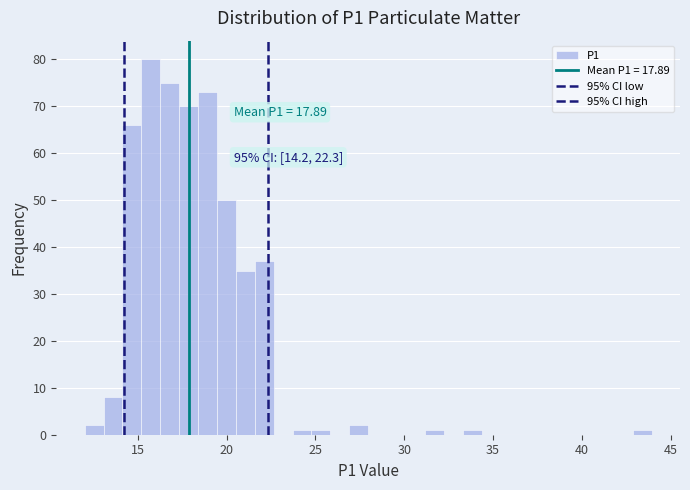

Read against the x-axis, roughly where is the centre of the tallest bar?

15.5